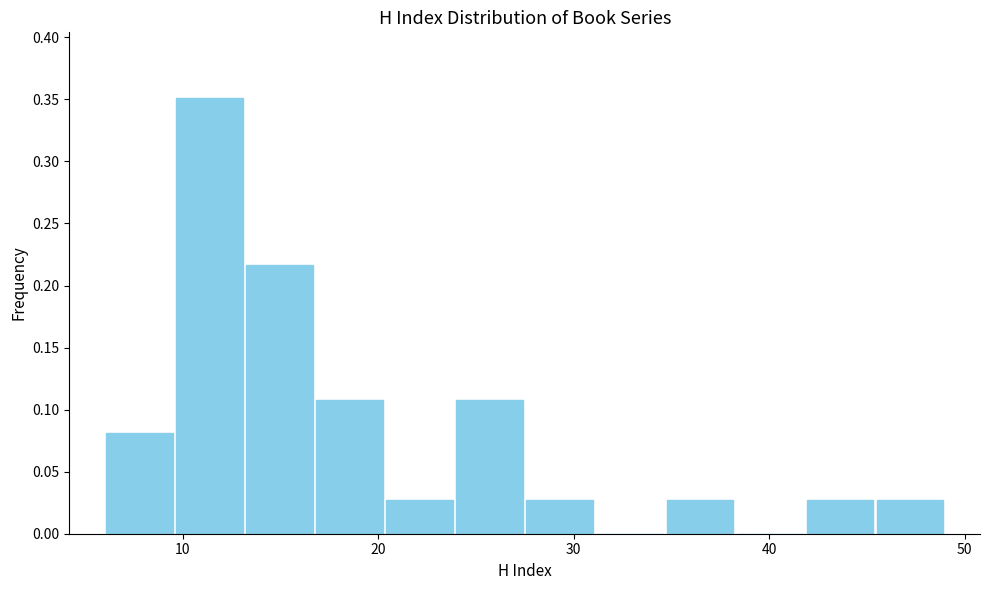

Around what value on the x-axis is the tallest bar? Give the approximate position of its centre, as read against the axis.

11